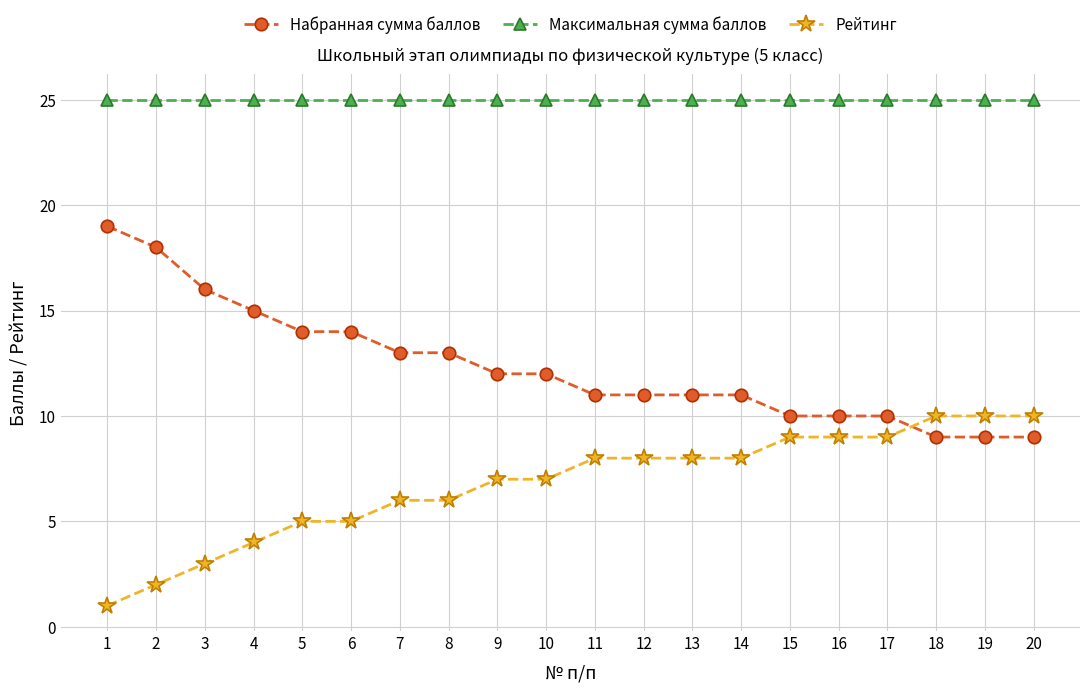

List the series in order of their peak value, lowest first.

Рейтинг, Набранная сумма баллов, Максимальная сумма баллов